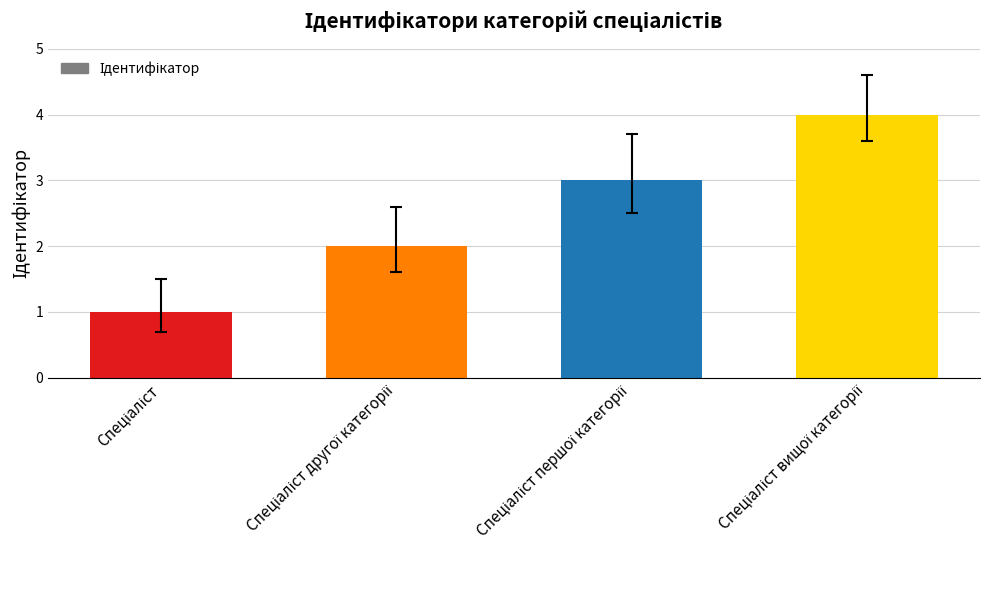

What is the maximum value shown in the chart?

4